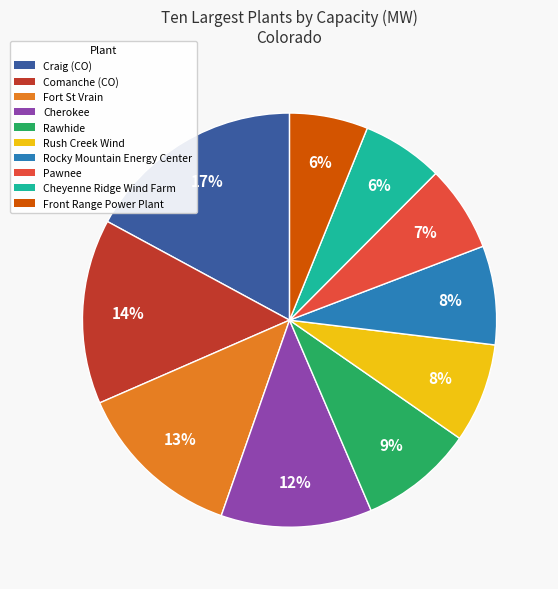

Is it true that Cherokee is 1% of the pie?

False